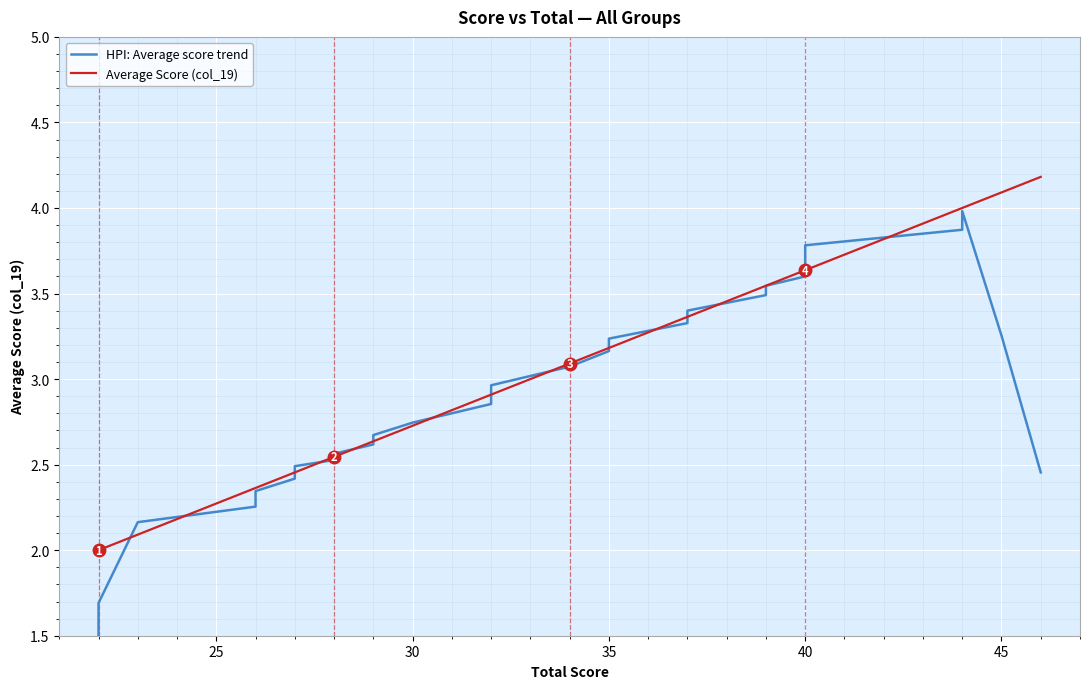

What is the difference between the HPI: Average score trend values at 40 and 26?

1.3